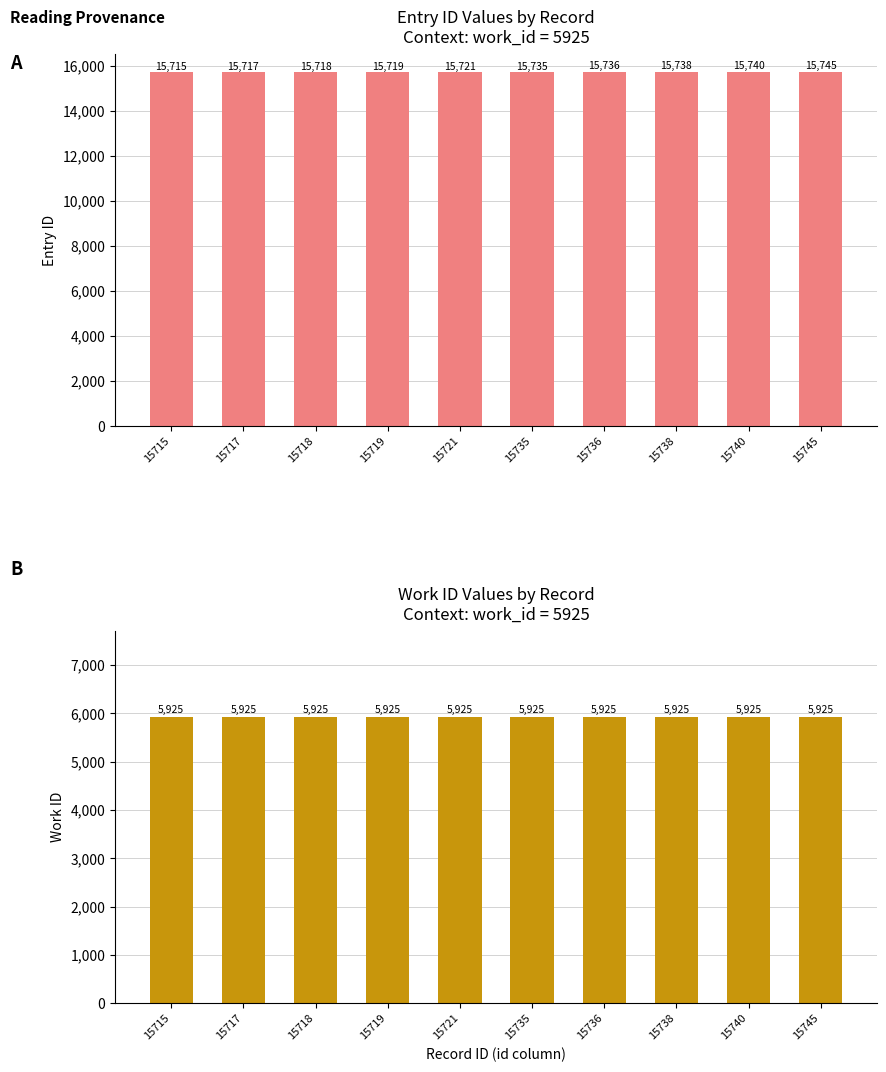

What is the sum of the work_id values at 15736 and 15738?

11850